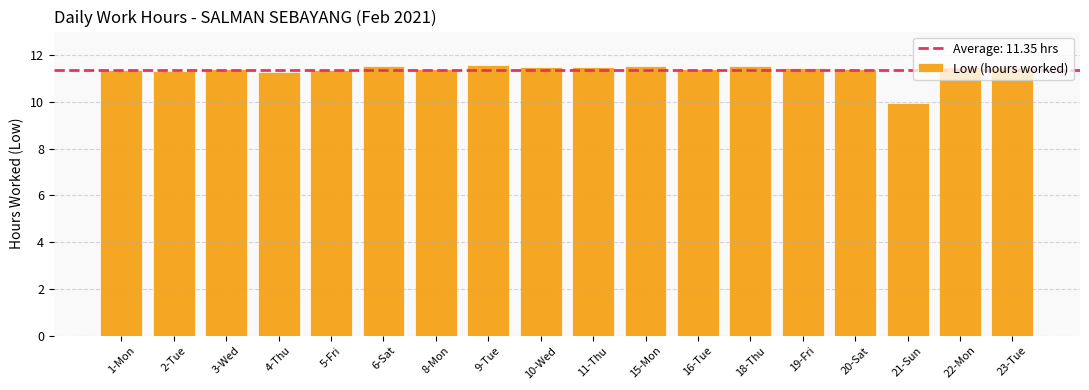

How many categories are shown in the chart?

18